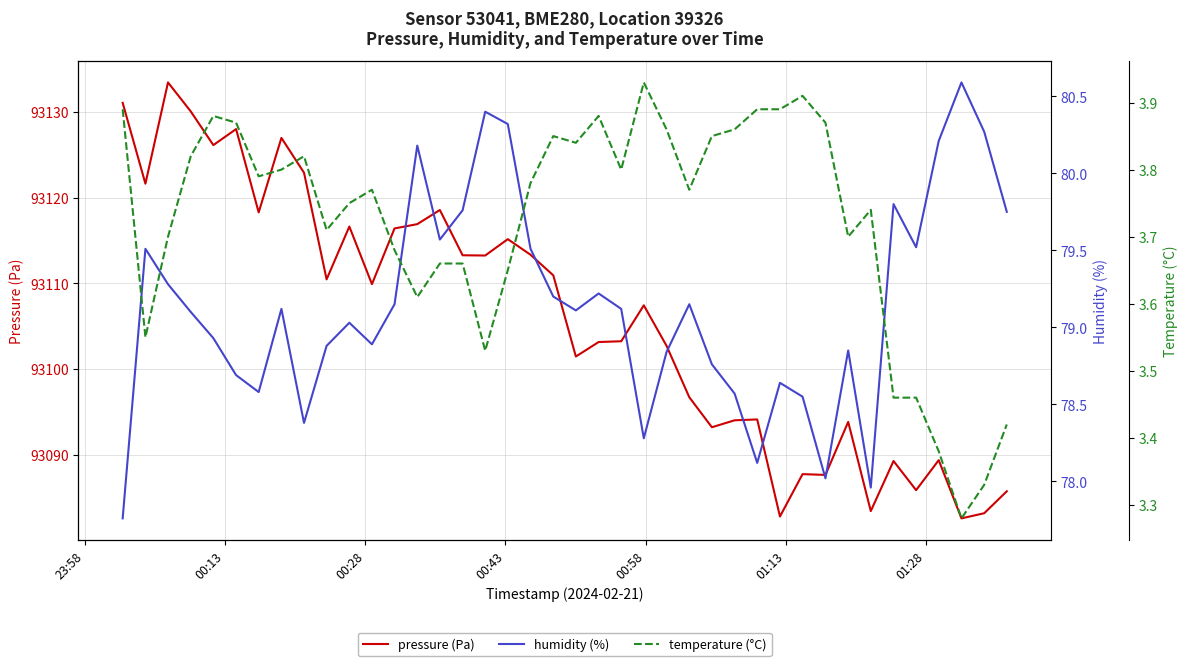

What is the maximum value for pressure (Pa)?

93133.4